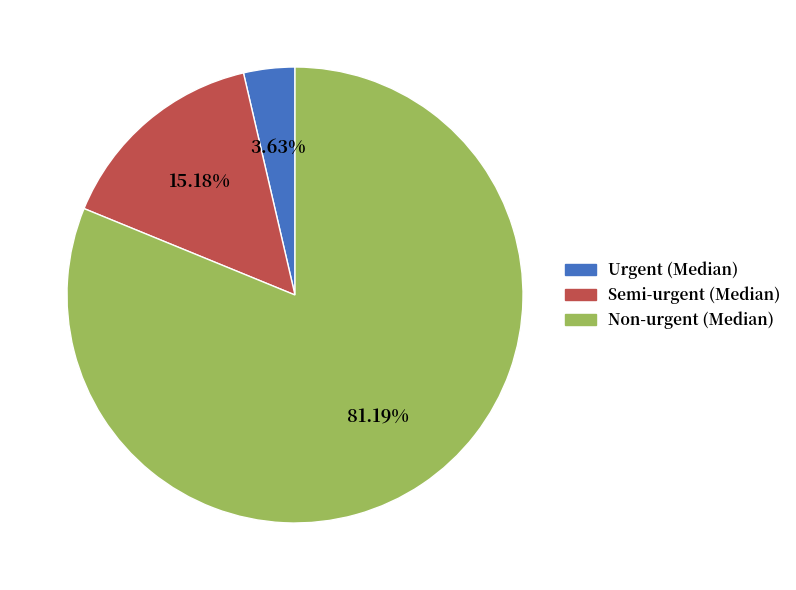

Is the sum of Semi-urgent (Median) and Urgent (Median) greater than half?

No